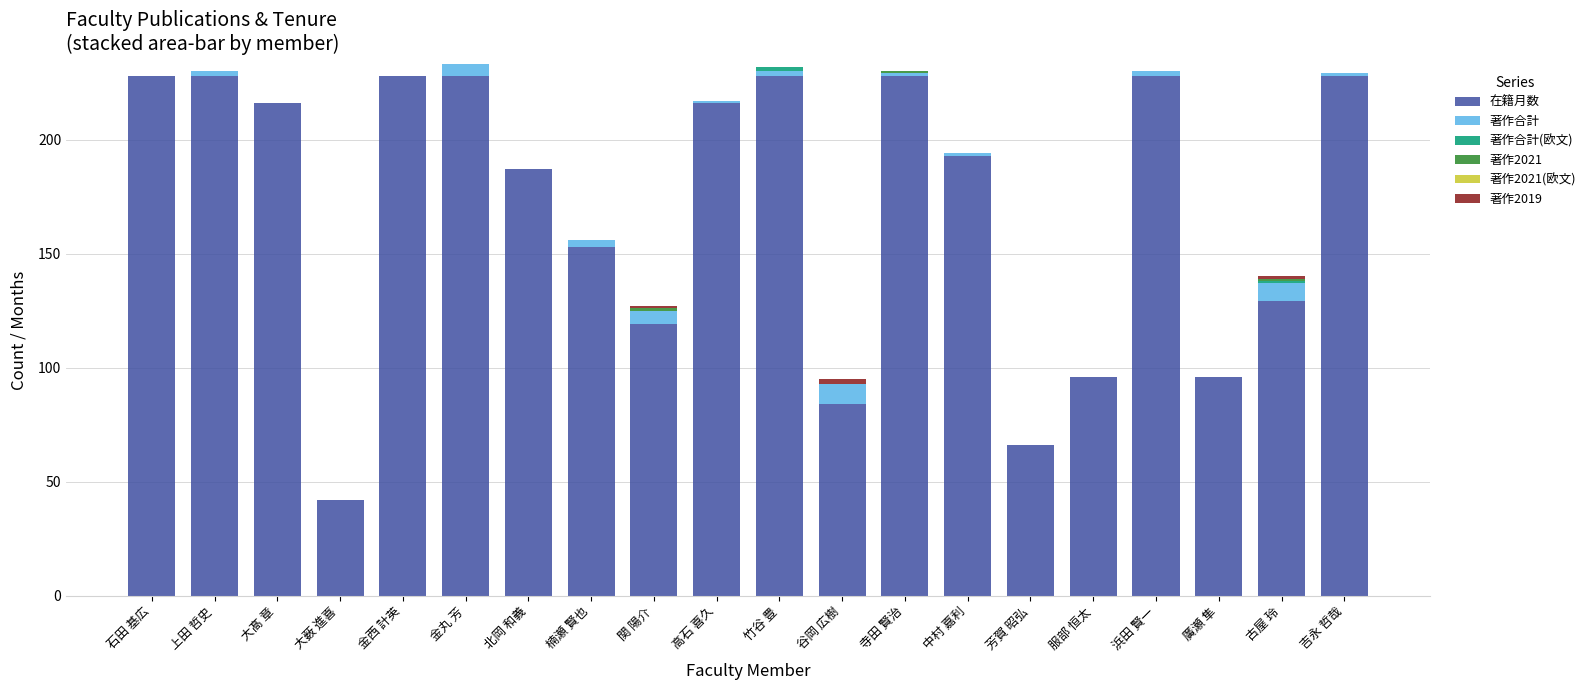

What is the maximum value for 在籍月数?

228